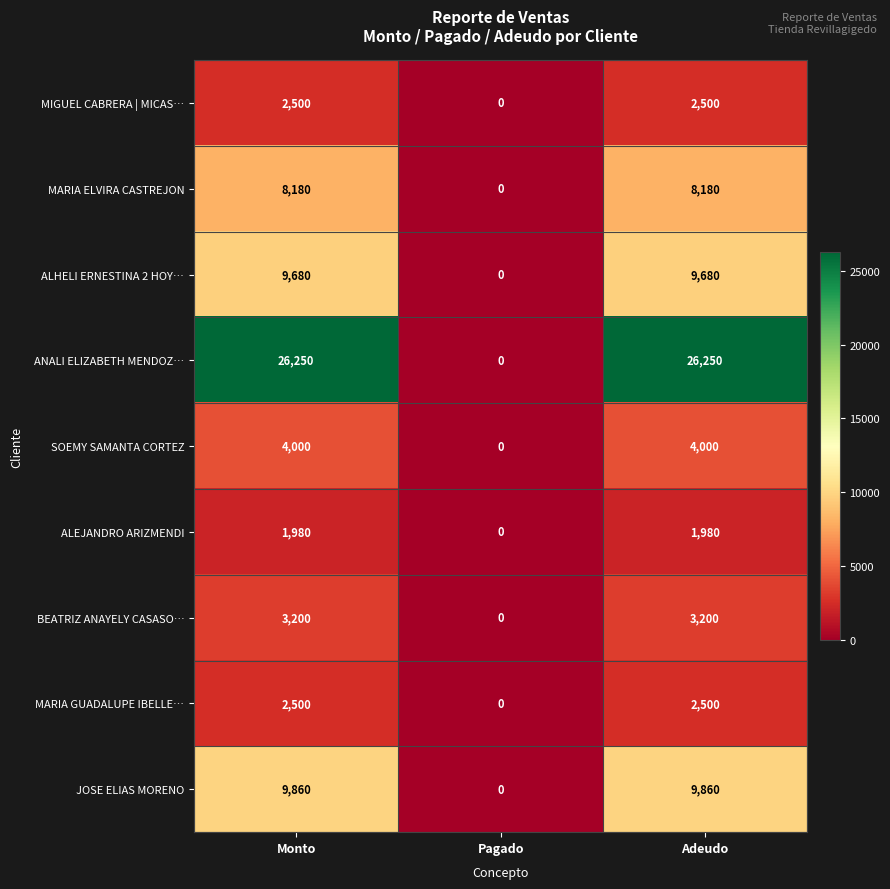

What is the difference between the highest and lowest values at Adeudo?

24270